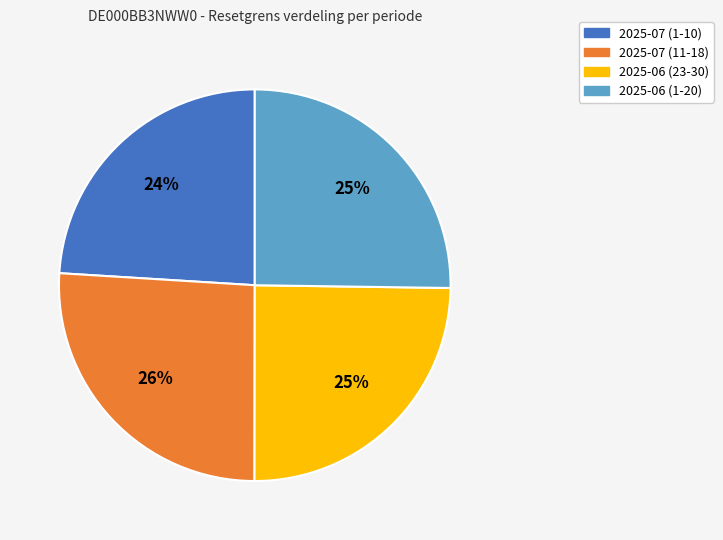

Which has a higher value, 2025-07 (1-10) or 2025-07 (11-18)?

2025-07 (11-18)